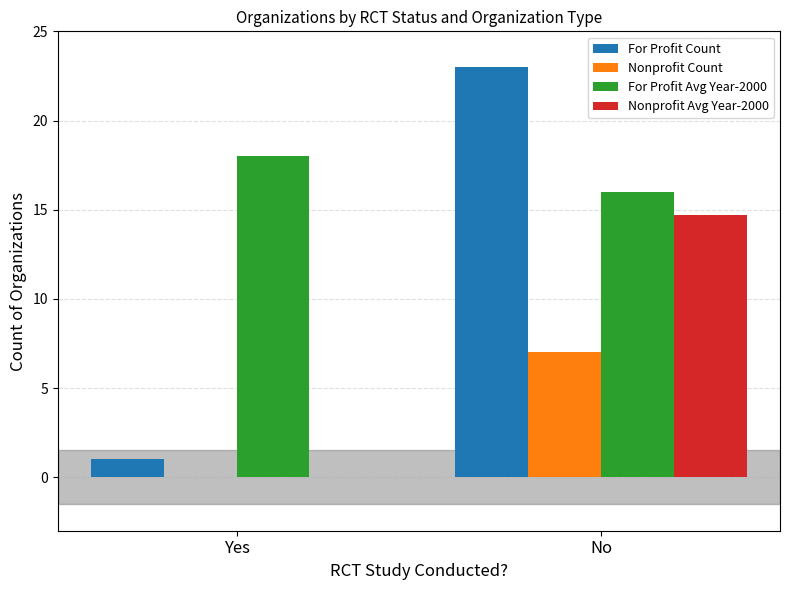

What is the sum of the Nonprofit Count values at Yes and No?

7.0